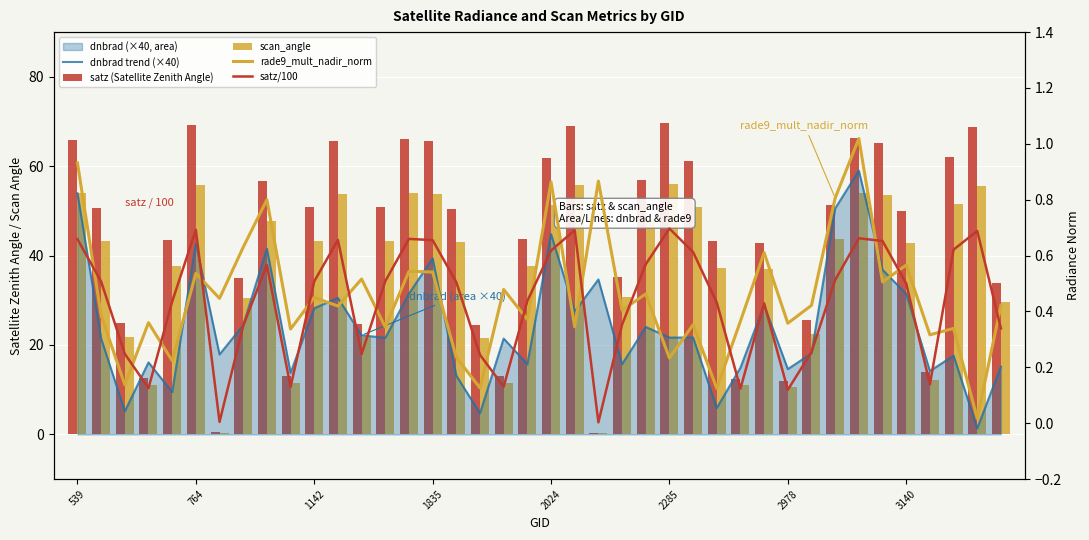

Rank the series at 1142 from highest to lowest value.

satz (Satellite Zenith Angle), scan_angle, dnbrad trend (×40), satz/100, rade9_mult_nadir_norm